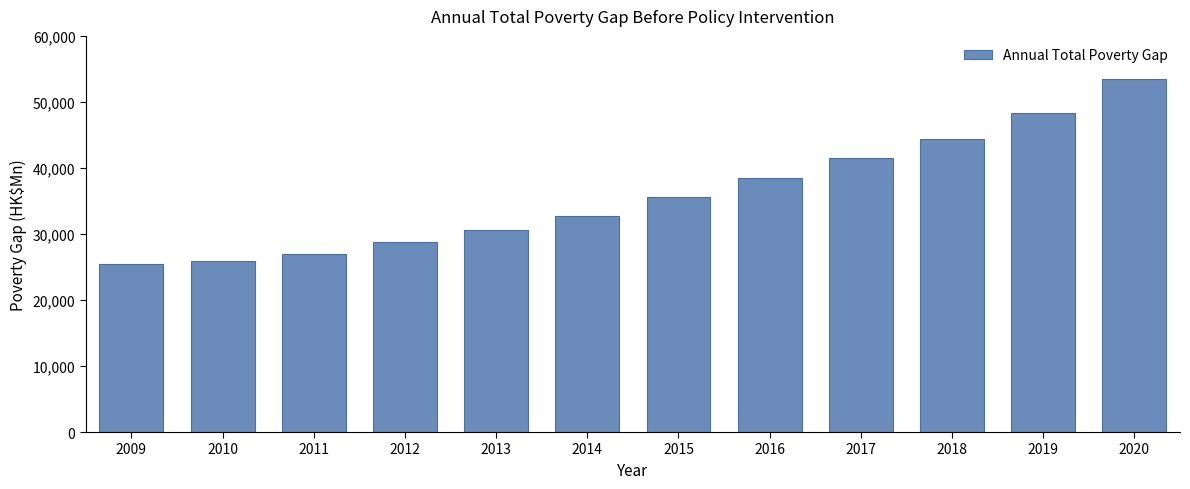

Reading left to right, list all the values displayed in this chart.

25424.4	25943.0	26891.7	28798.4	30640.4	32785.4	35544.7	38510.3	41457.5	44315.5	48246.2	53541.6